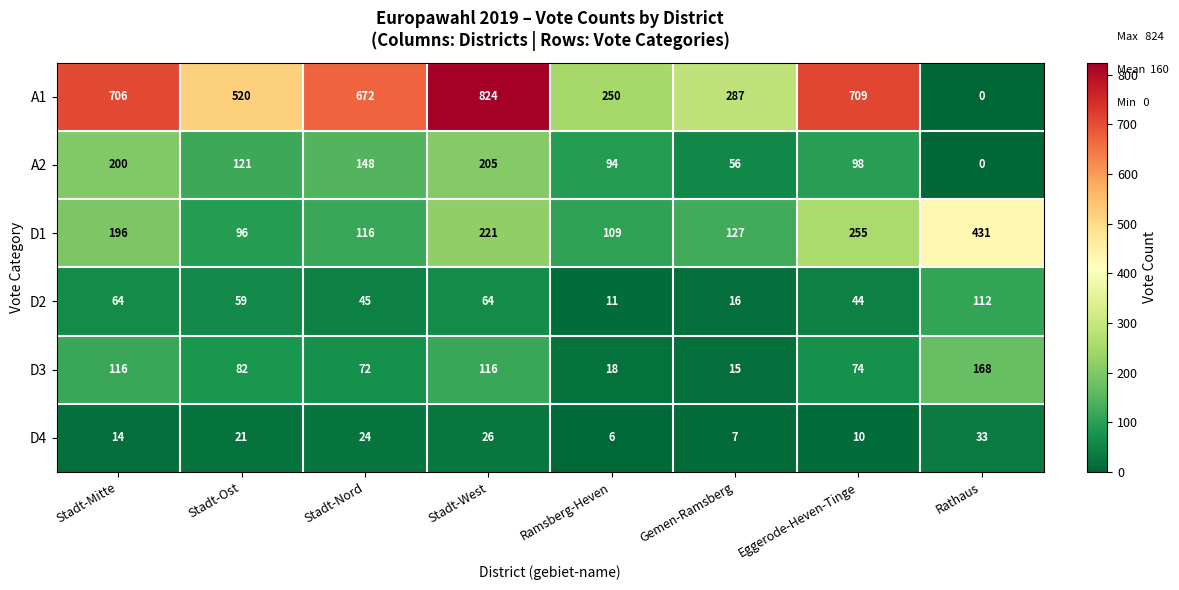

How many data points does each series have?

8